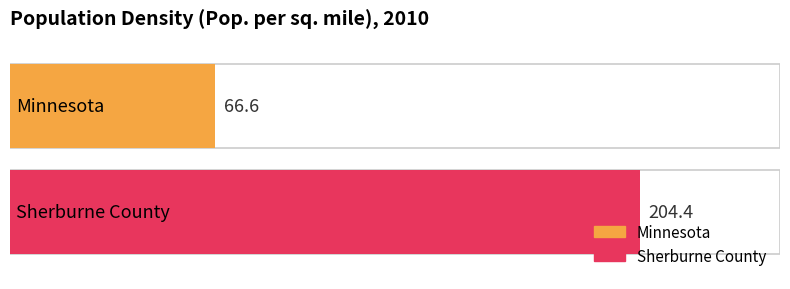

What is the average value?

135.5